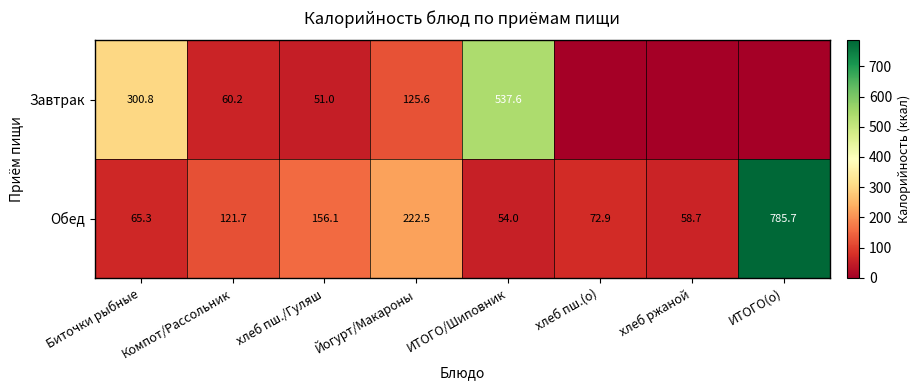

Is the value of Завтрак at Биточки рыбные greater than the value of Обед at Йогурт/Макароны?

Yes